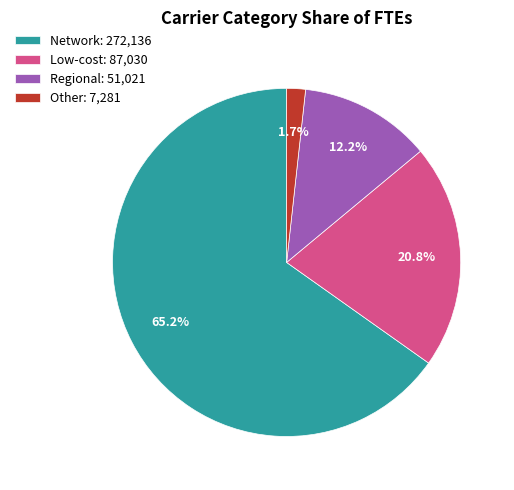

How many segments does this pie chart have?

4